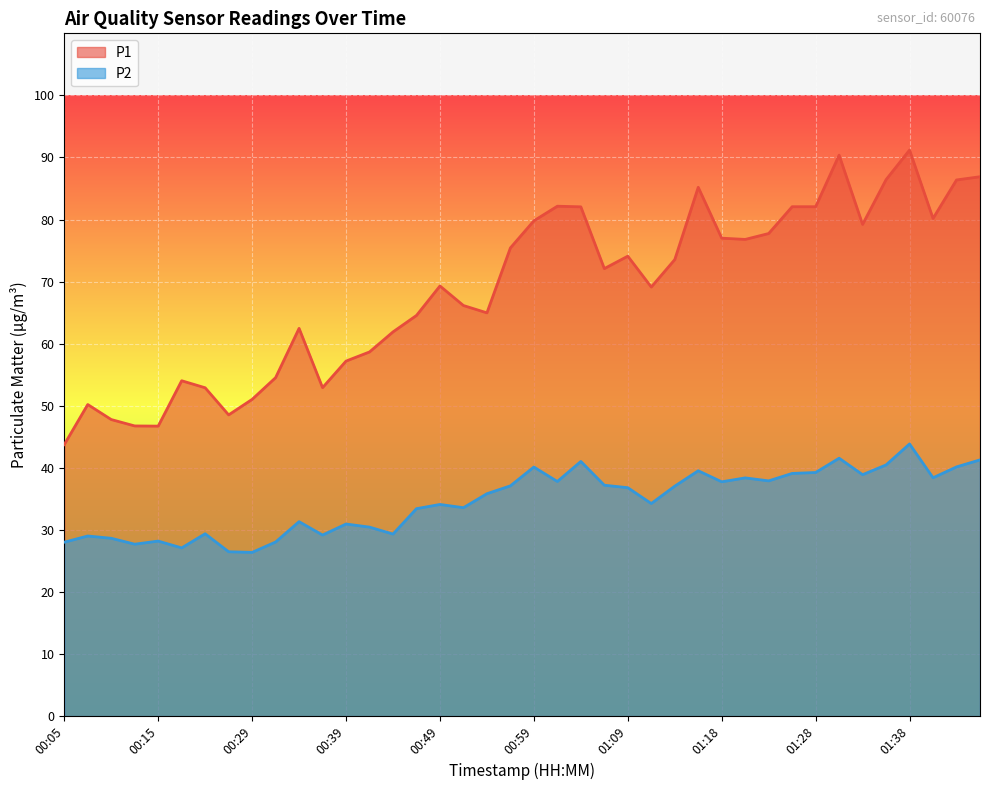

What is the label of the 36th point from the left?

01:36